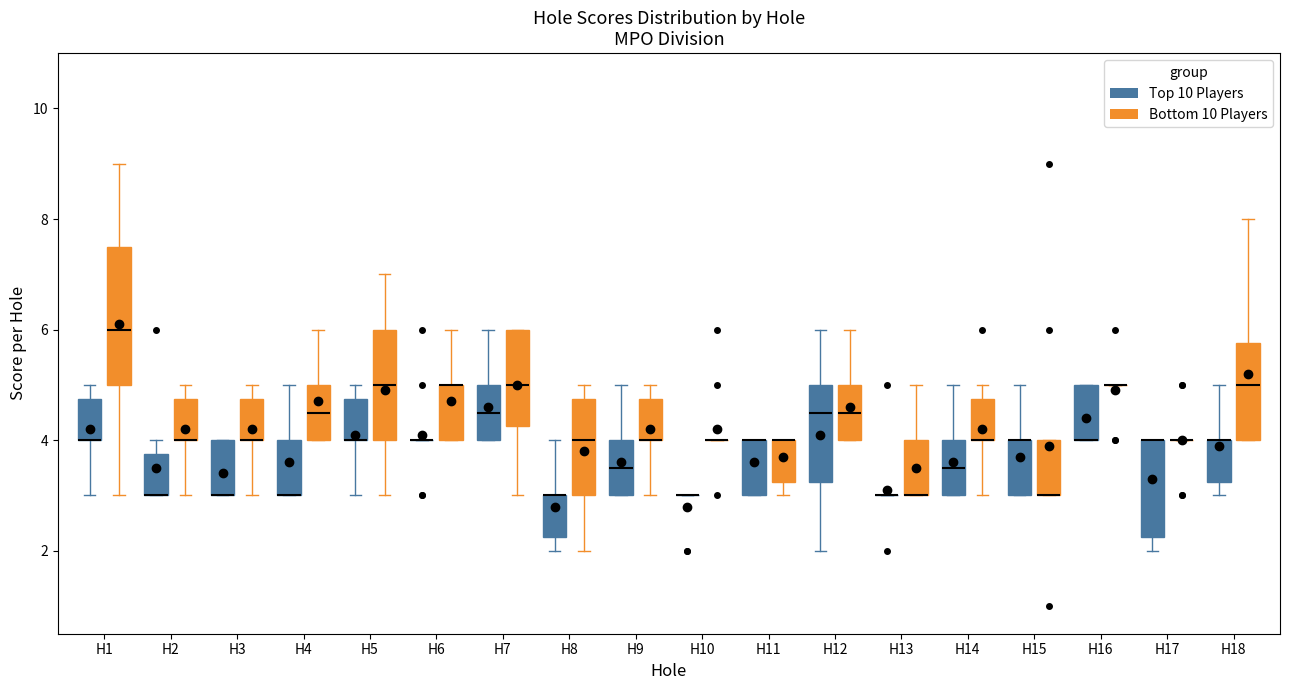

Comparing the boxes themselves (not the whiskers), which one is the tallest?

H1 (Bottom 10 Players)